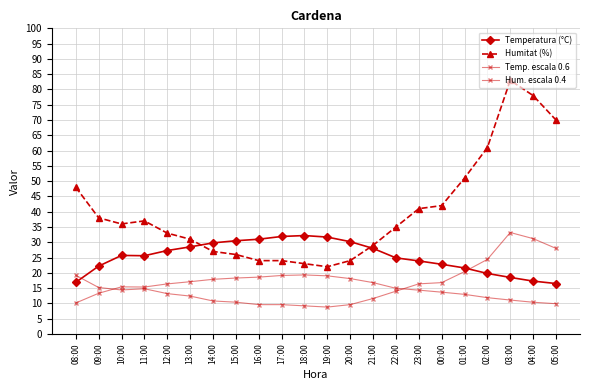

Reading left to right, what are all the values shown in this chart?

Temperatura (°C): 16.9	22.2	25.7	25.6	27.3	28.5	29.8	30.5	31.0	31.9	32.2	31.7	30.2	28.0	24.9	23.9	22.8	21.6	19.8	18.5	17.3	16.5
Humitat (%): 48.0	38.0	36.0	37.0	33.0	31.0	27.0	26.0	24.0	24.0	23.0	22.0	24.0	29.0	35.0	41.0	42.0	51.0	61.0	83.0	78.0	70.0
Temp. escala 0.6: 10.1	13.3	15.4	15.4	16.4	17.1	17.9	18.3	18.6	19.1	19.3	19.0	18.1	16.8	14.9	14.3	13.7	13.0	11.9	11.1	10.4	9.9
Hum. escala 0.4: 19.2	15.2	14.4	14.8	13.2	12.4	10.8	10.4	9.6	9.6	9.2	8.8	9.6	11.6	14.0	16.4	16.8	20.4	24.4	33.2	31.2	28.0